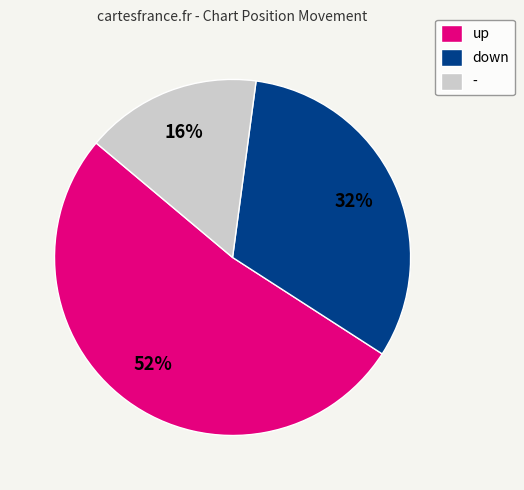

Which category has the smallest portion of the pie?

-